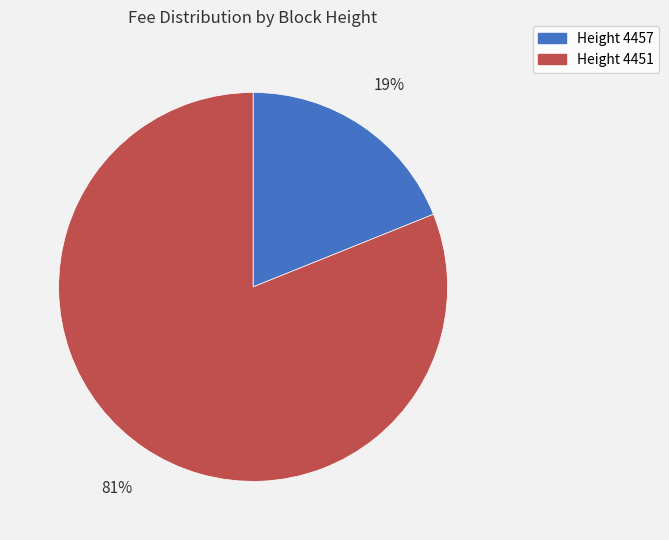

Does any single category account for the majority?

Yes